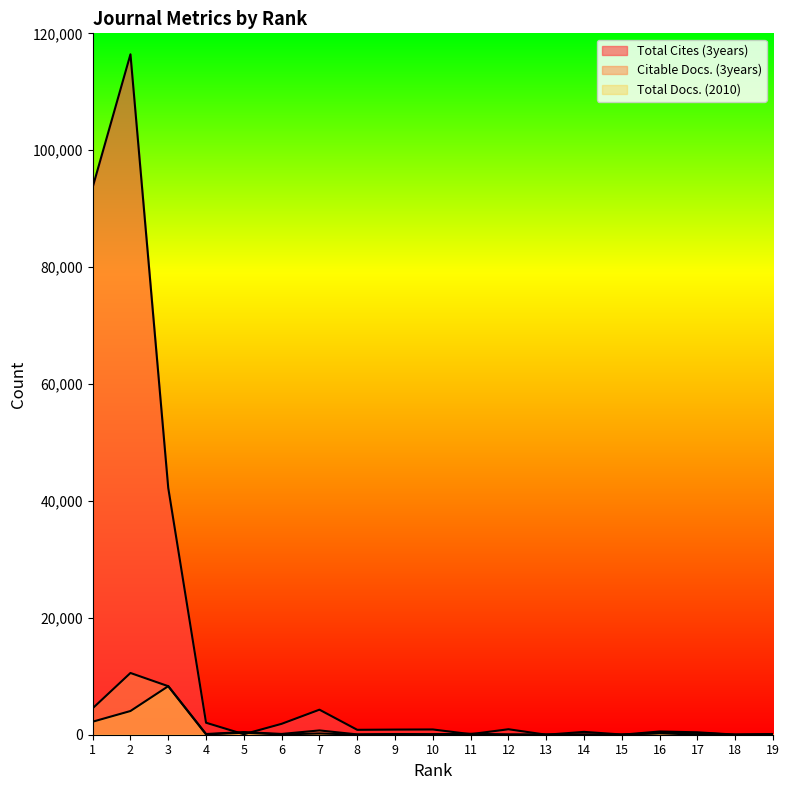

At which category is the sum across all series the highest?

2